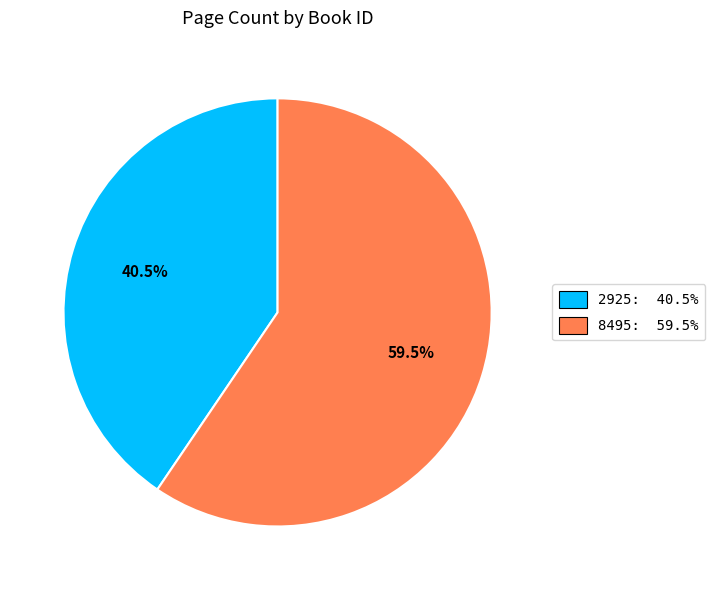

Which category accounts for the majority?

8495